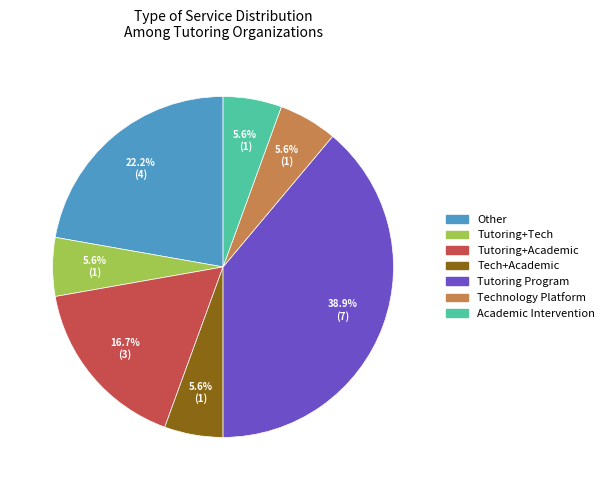

Is there a majority slice in this chart?

No